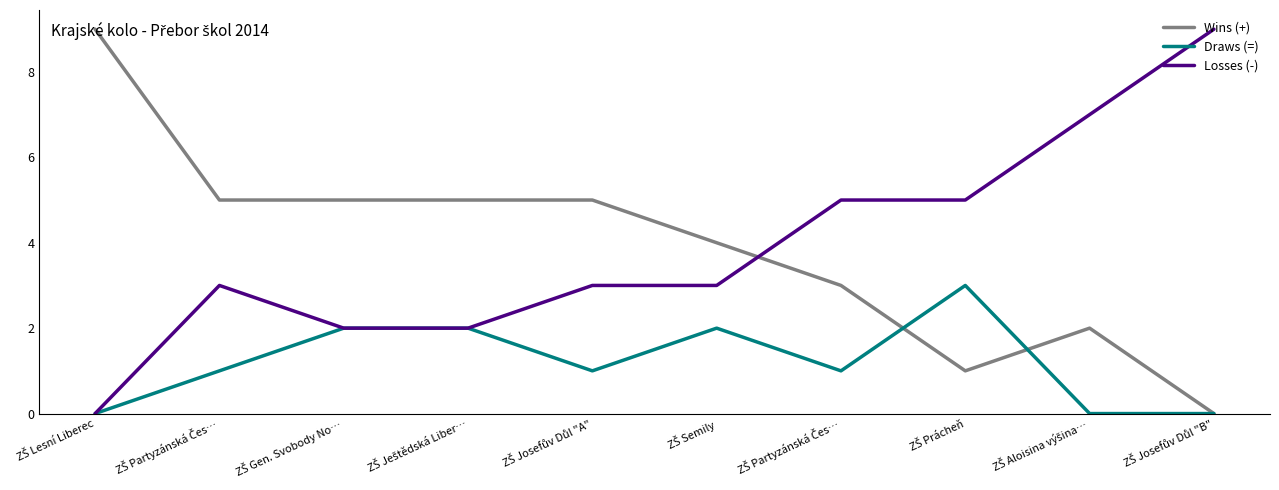

Which series ends up on top after the final intersection of Draws (=) and Wins (+)?

Wins (+)